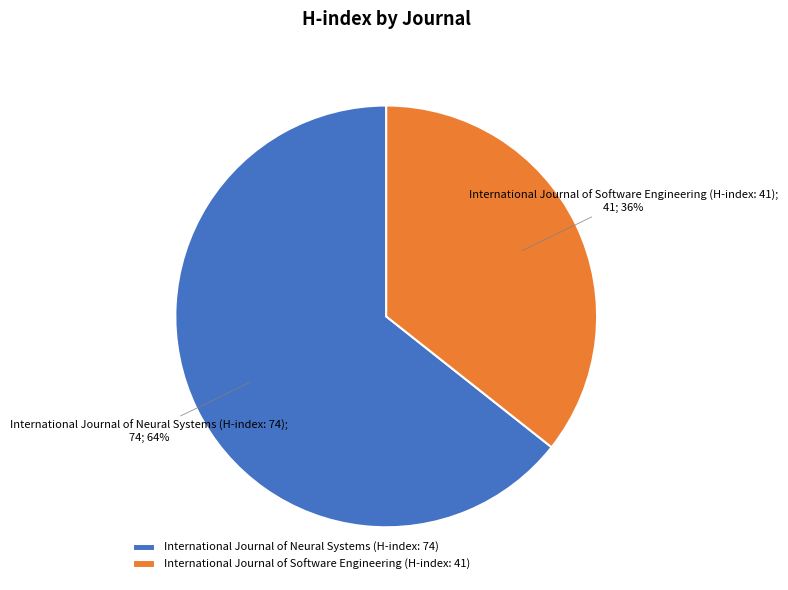

True or false: International Journal of Neural Systems (H-index: 74) accounts for 74% of the total.

False